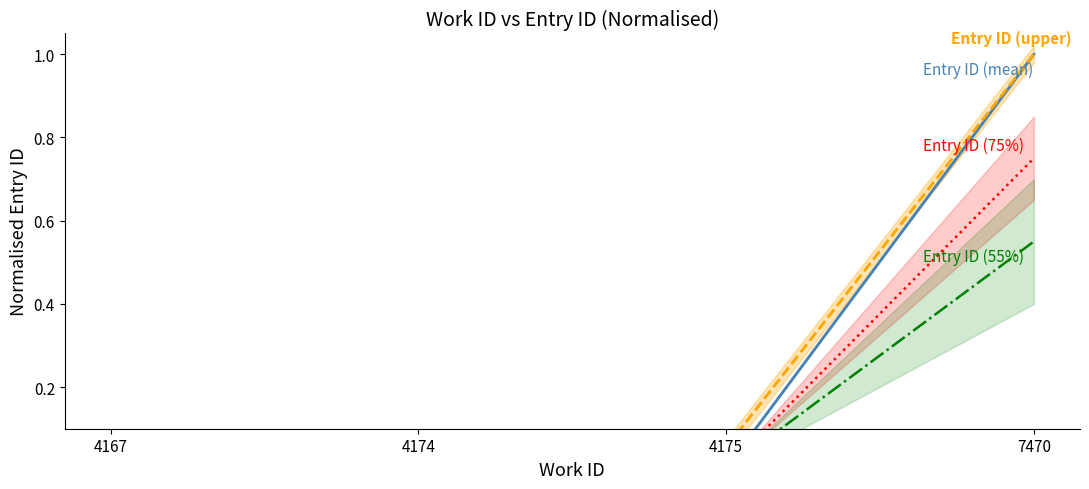

Which series has the largest total across all categories?

Entry ID (upper)